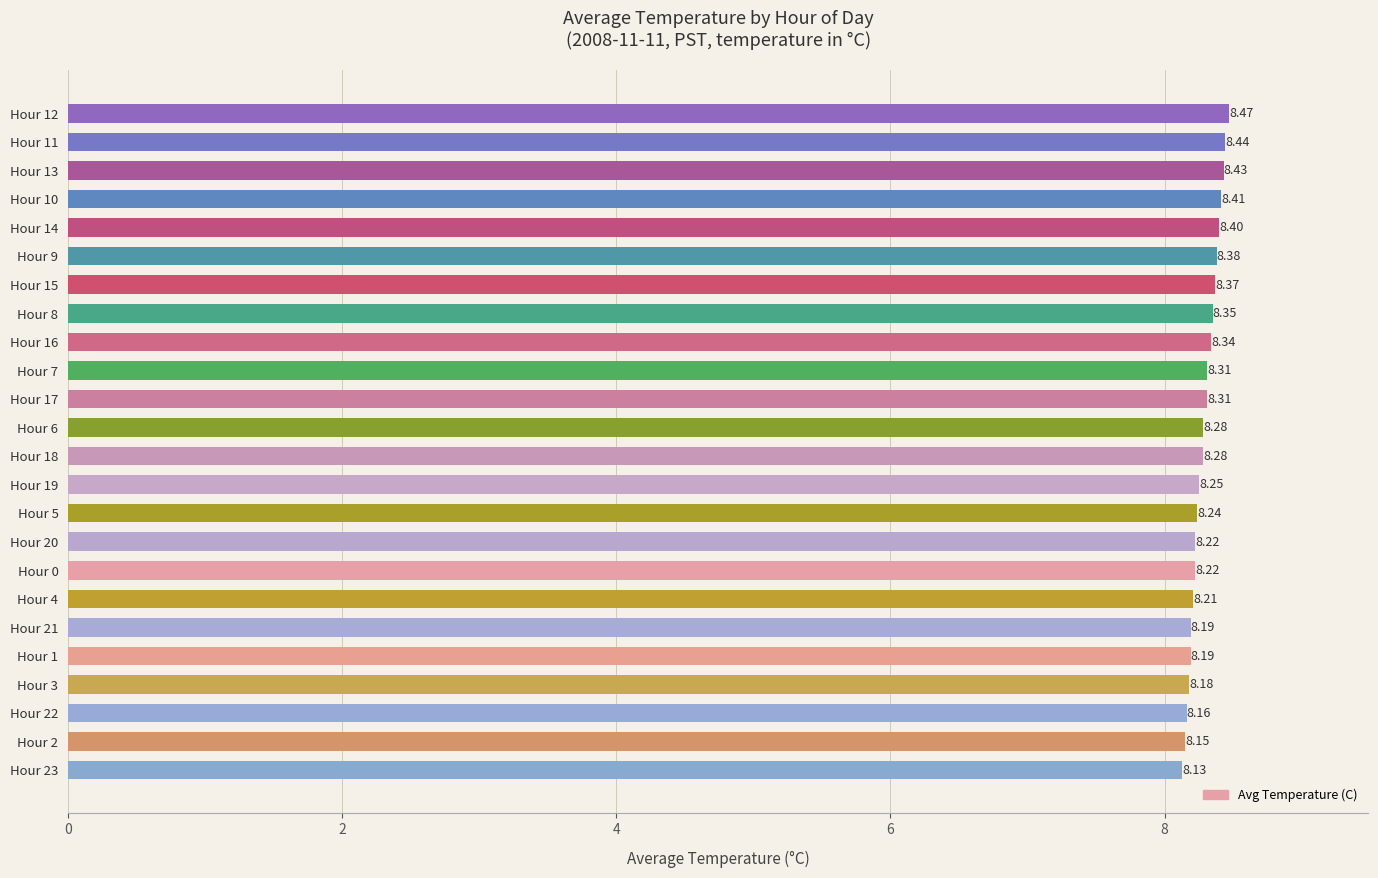

What is the minimum value shown in the chart?

8.1